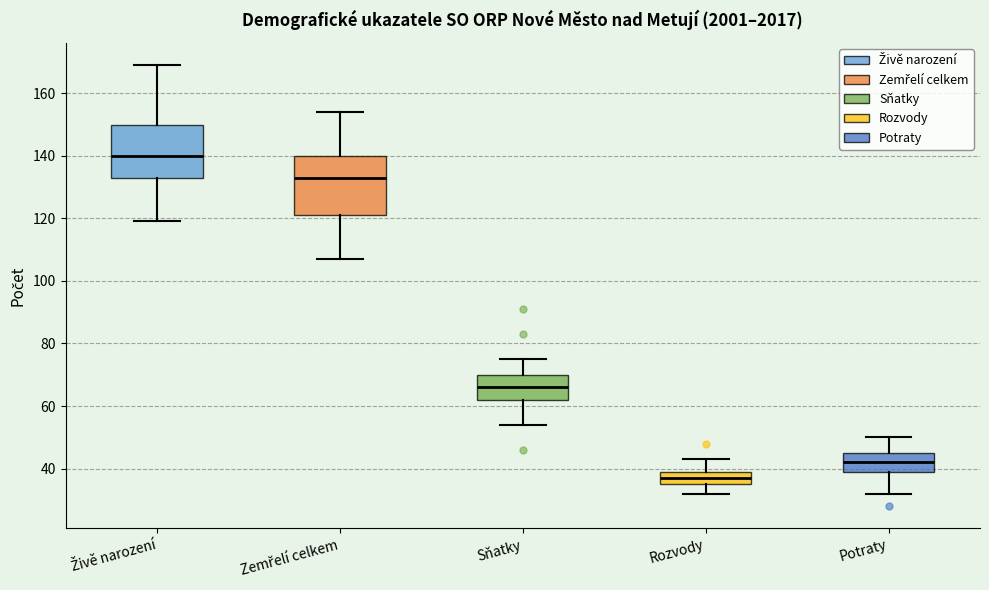

Reading left to right, transcribe this box plot: for each box, give where its median line is, the range the box spans, and where its two whiskers end, as read against the y-axis. The values are not printed on the chart, so give them approximately, as read against the axis.

Živě narození: median 140, box 134 to 150, whiskers 120 to 170
Zemřelí celkem: median 134, box 122 to 140, whiskers 108 to 154
Sňatky: median 66, box 62 to 70, whiskers 54 to 76
Rozvody: median 38, box 36 to 40, whiskers 32 to 44
Potraty: median 42, box 40 to 46, whiskers 32 to 50